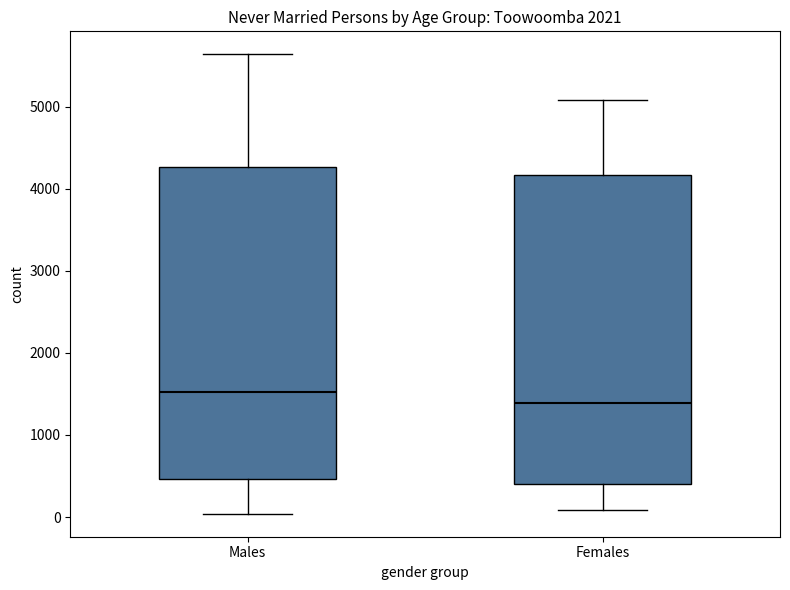

Where is the lower edge of the box for Females on the y-axis? The values are not printed on the chart, so give them approximately, as read against the axis.

400